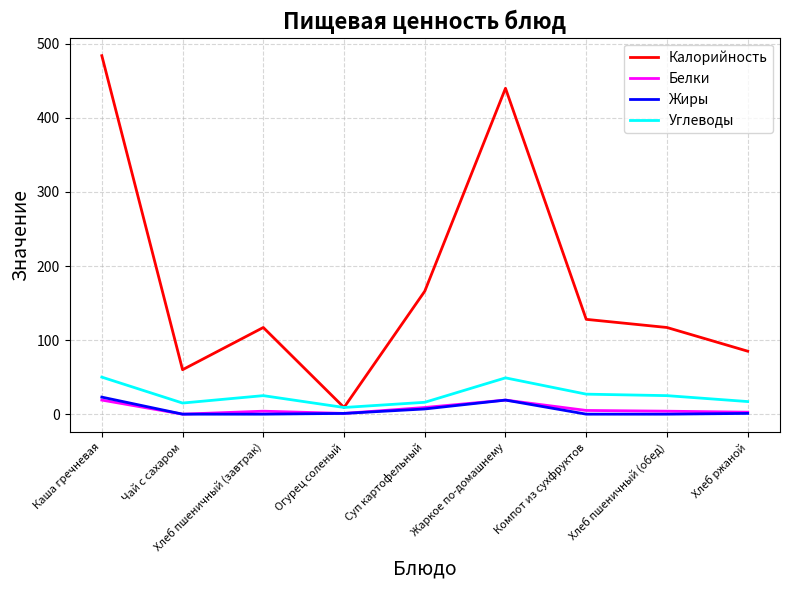

Between Хлеб пшеничный (завтрак) and Хлеб ржаной, which series saw the biggest shift?

Калорийность